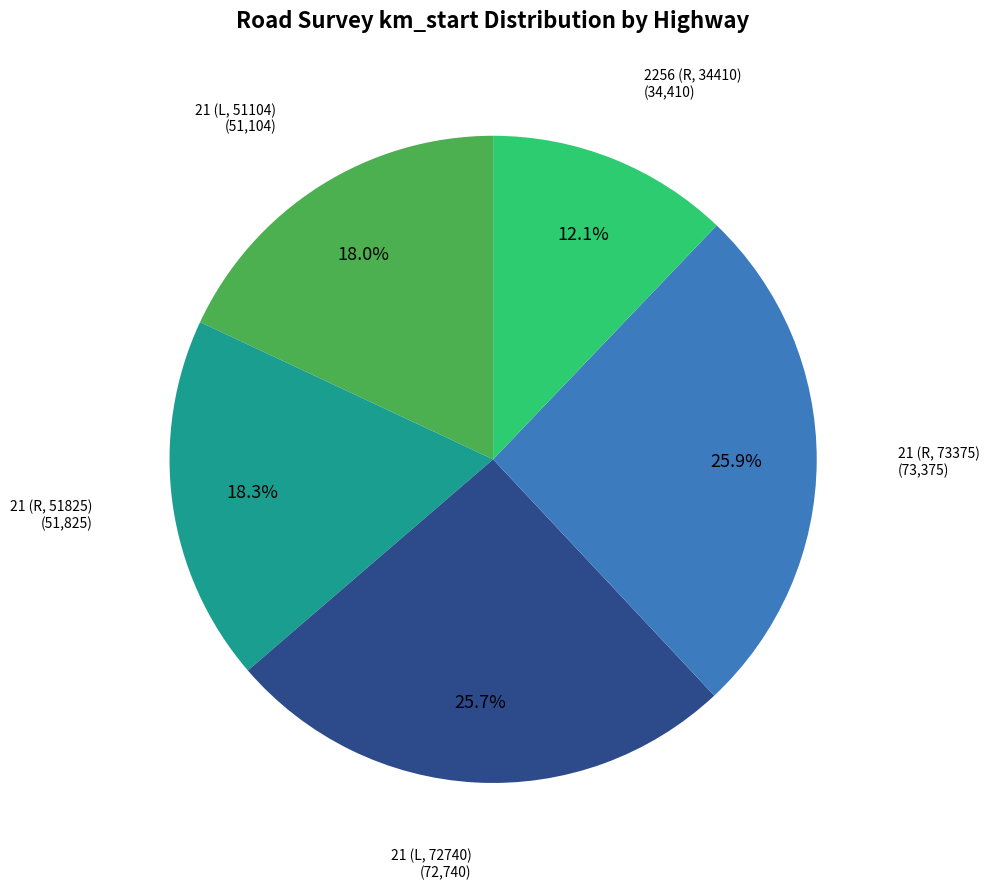

The 21 (L, 51104) slice represents 10% of the pie. True or false?

False